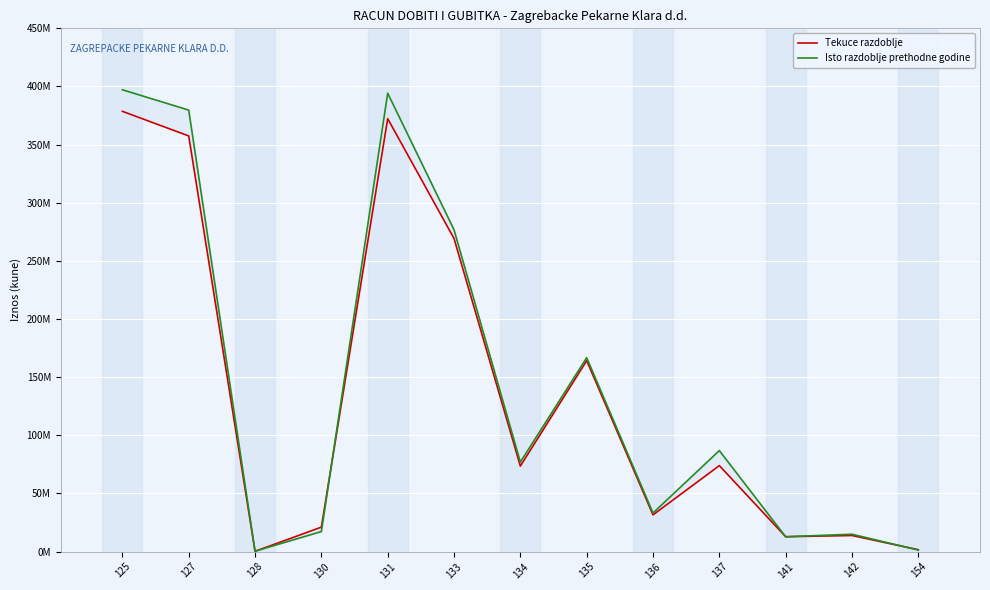

How many data points in Isto razdoblje prethodne godine are less than 76902744?

6